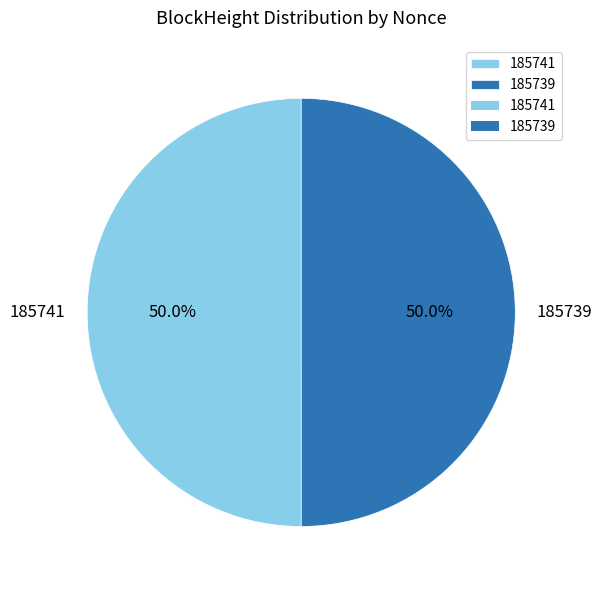

What portion of the pie excludes 185739?

50.0%